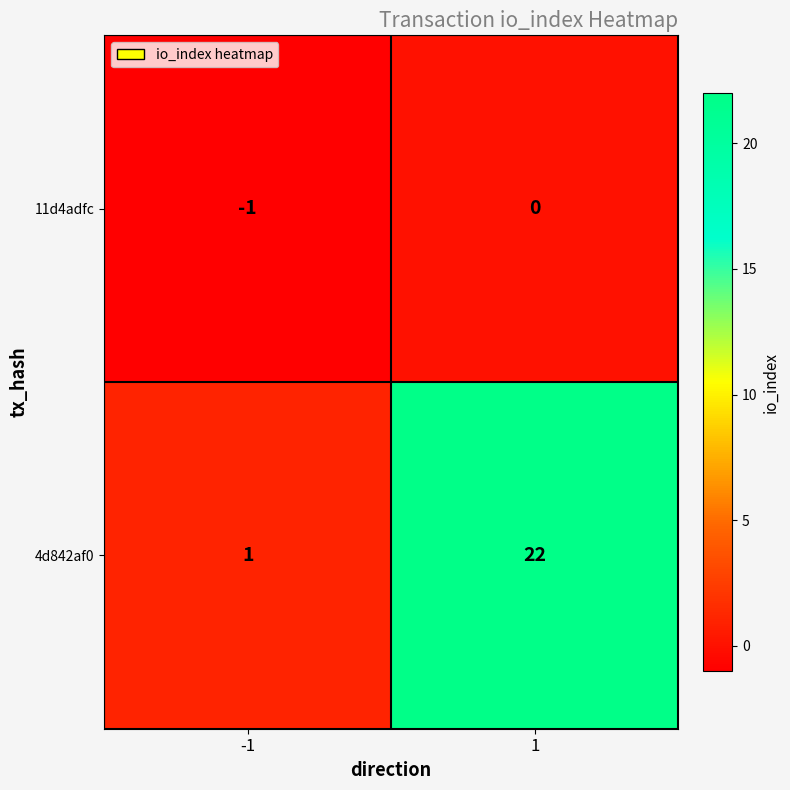

The 4d842af0 series shows 22 at 1. True or false?

True